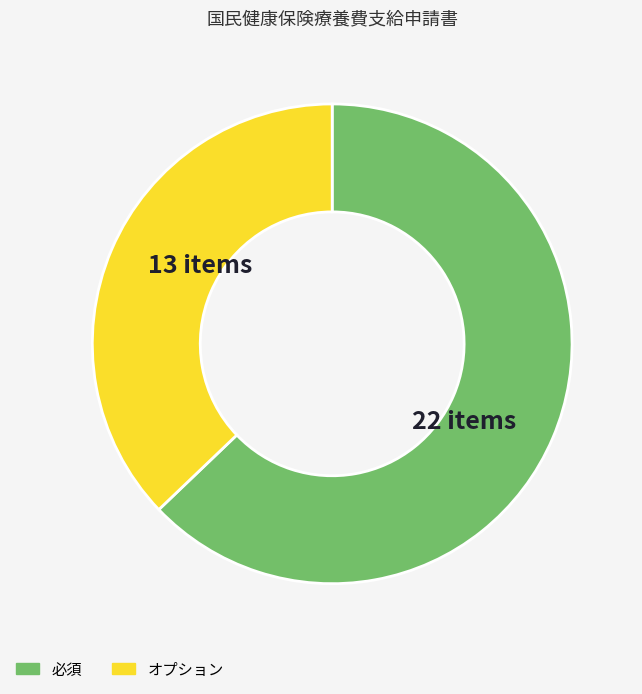

Rank the categories by value from highest to lowest.

必須, オプション